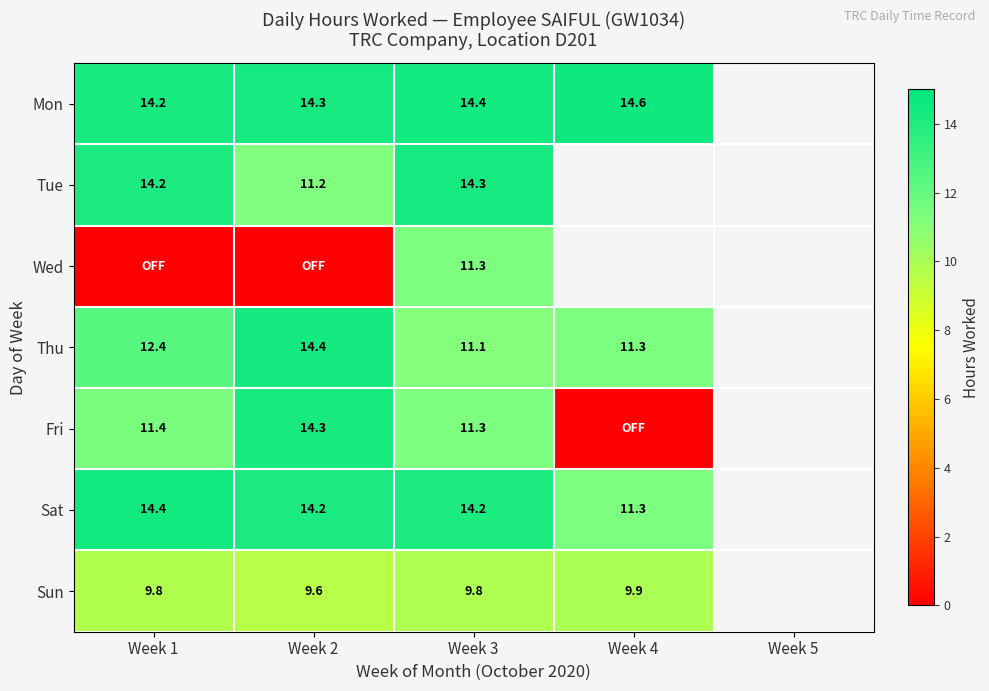

Is it true that Fri equals 11.4 at Week 1?

True